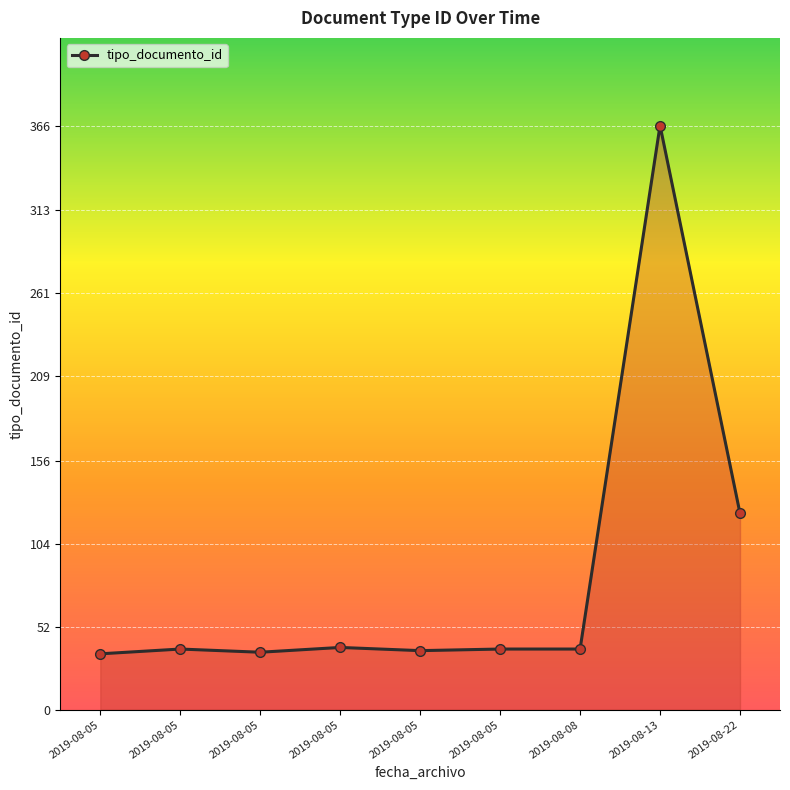

Where is the first local maximum?

2019-08-05